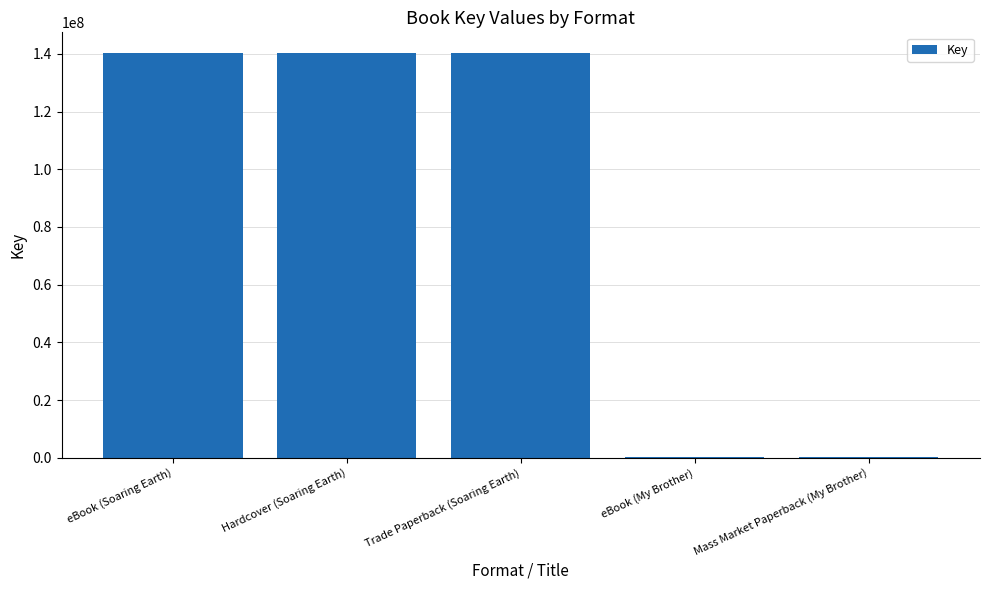

Approximately how many times larger is the value at Hardcover (Soaring Earth) compared to Trade Paperback (Soaring Earth)?

1.0